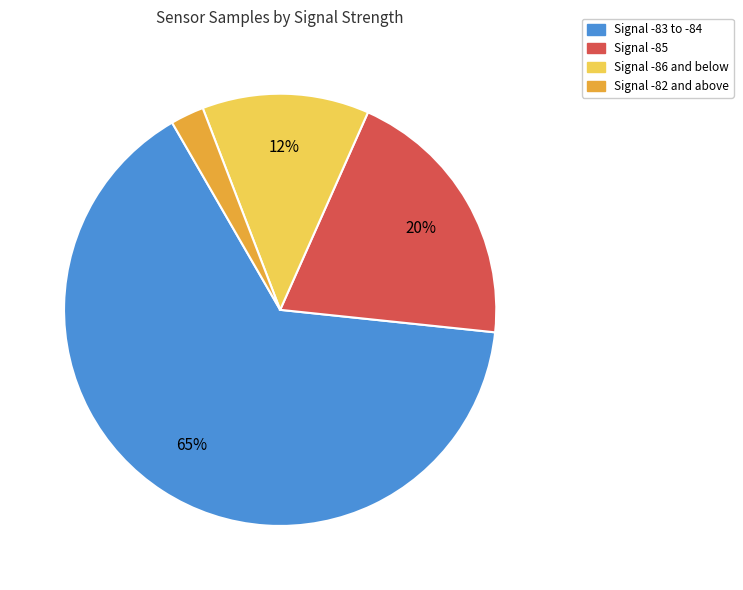

To the nearest percent, what is the average slice percentage?

25%